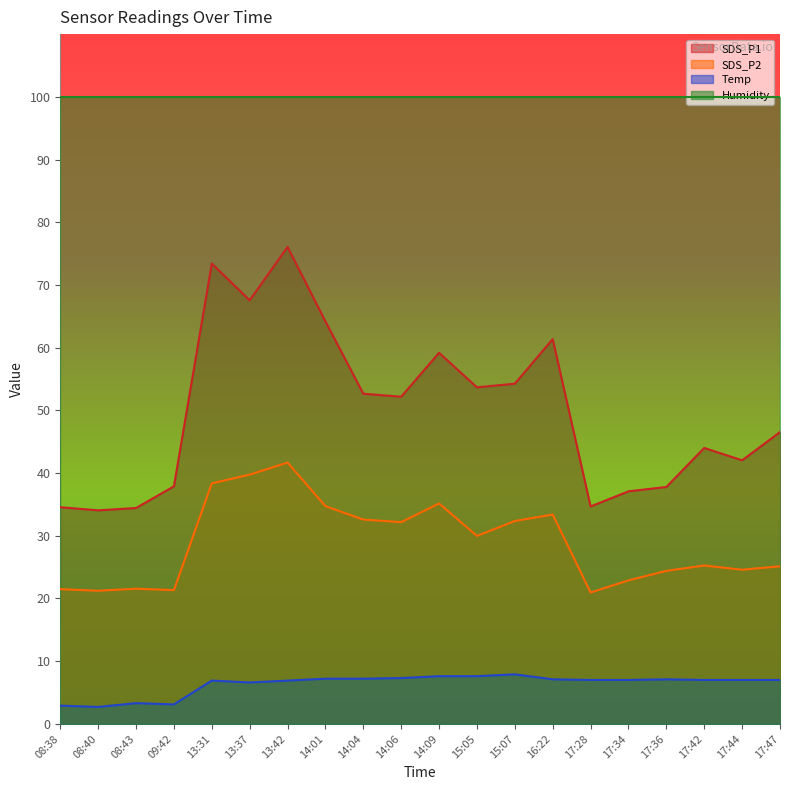

Read the SDS_P1 value at 09:42.

37.9